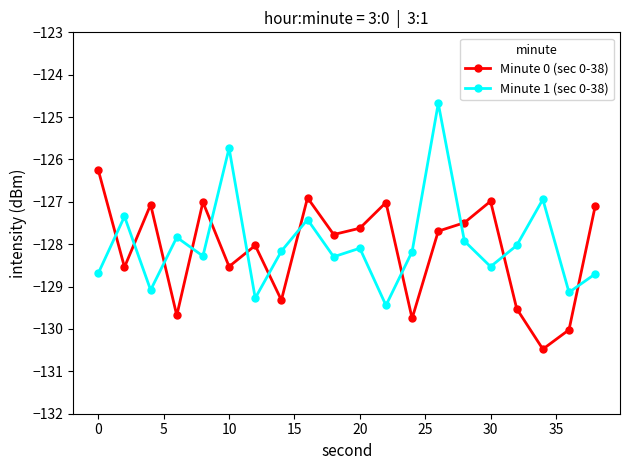

What are all the series names shown in the legend?

Minute 0 (sec 0-38), Minute 1 (sec 0-38)